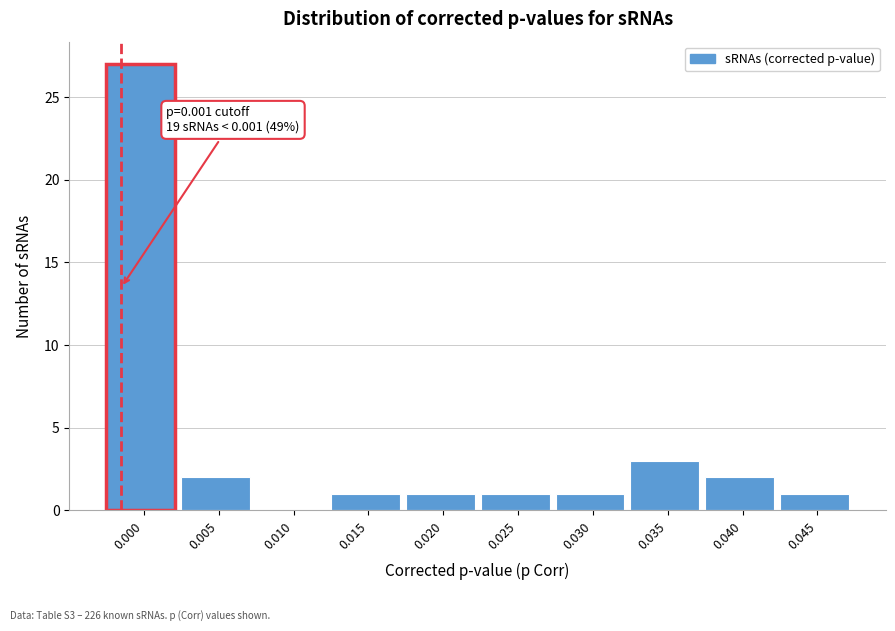

Reading left to right, extract all data points from this chart.

0.000=27	0.005=2	0.010=0	0.015=1	0.020=1	0.025=1	0.030=1	0.035=3	0.040=2	0.045=1